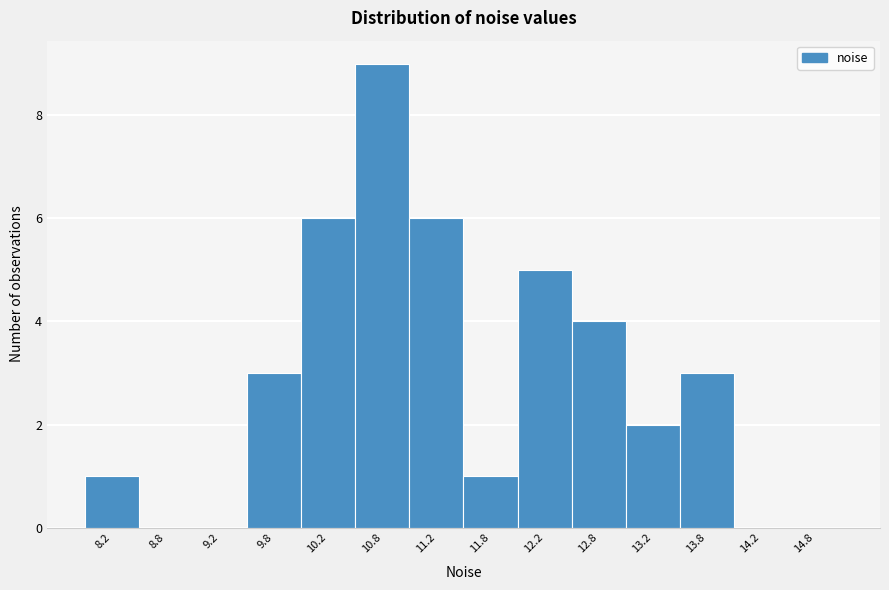

Over which range of the x-axis is the bar tallest?

10.5 to 11.0